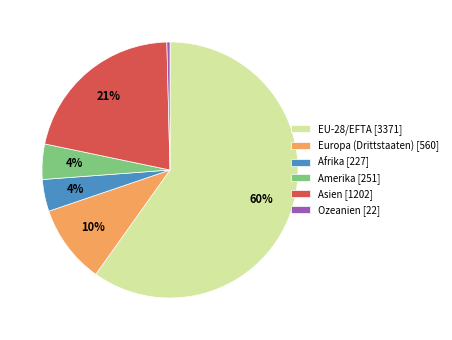

What is the majority slice?

EU-28/EFTA